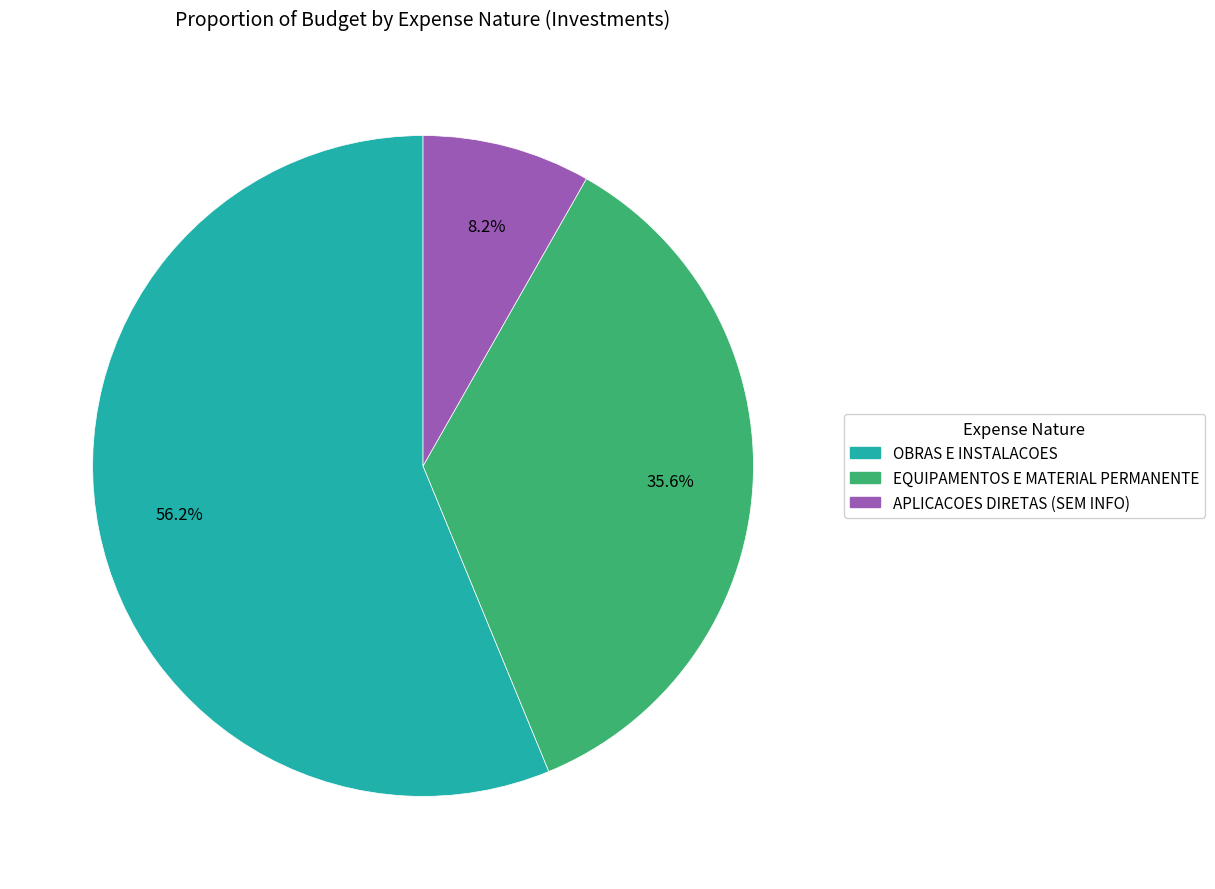

Is there a majority slice in this chart?

Yes